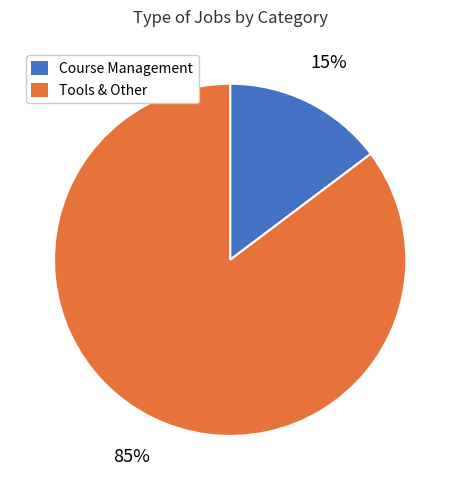

To the nearest percent, what portion does Tools & Other represent?

85%